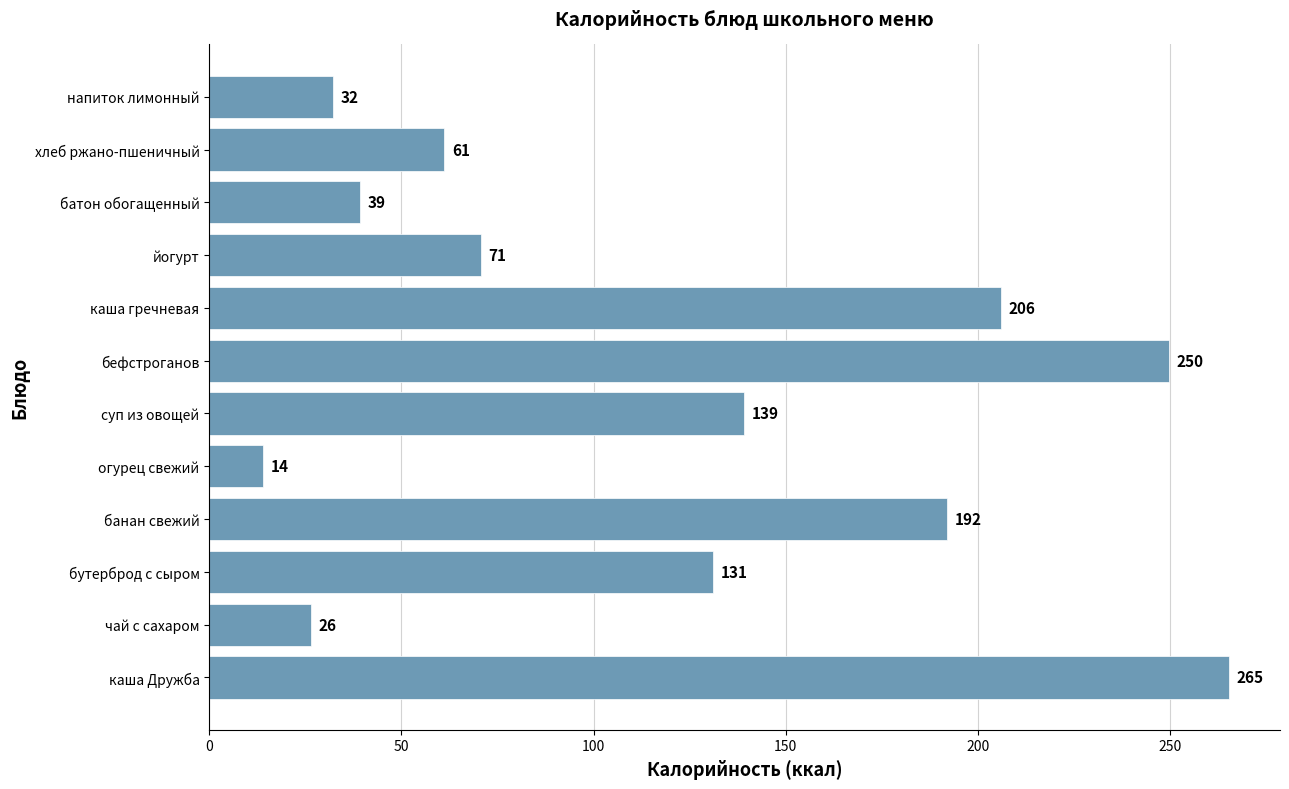

What is the ratio of the value at напиток лимонный to the value at огурец свежий?

2.3